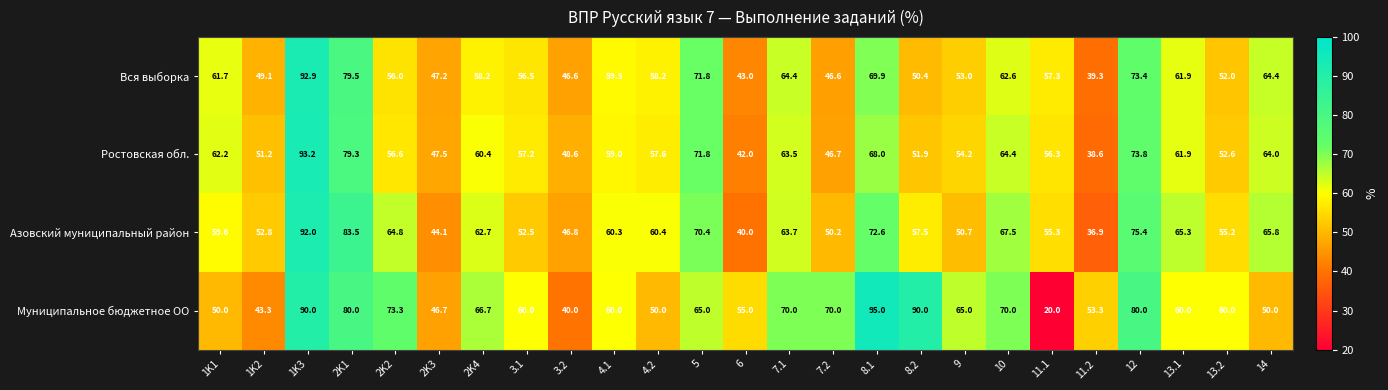

What is the total value across all series at 3.2?

182.0